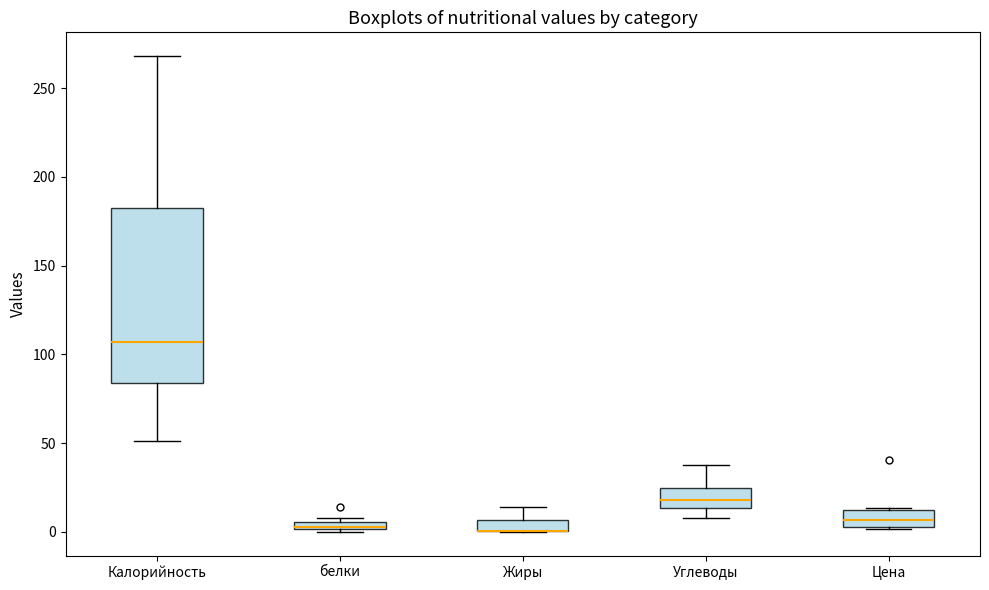

Where does the upper whisker of the box for Углеводы end on the y-axis? The values are not printed on the chart, so give them approximately, as read against the axis.

40